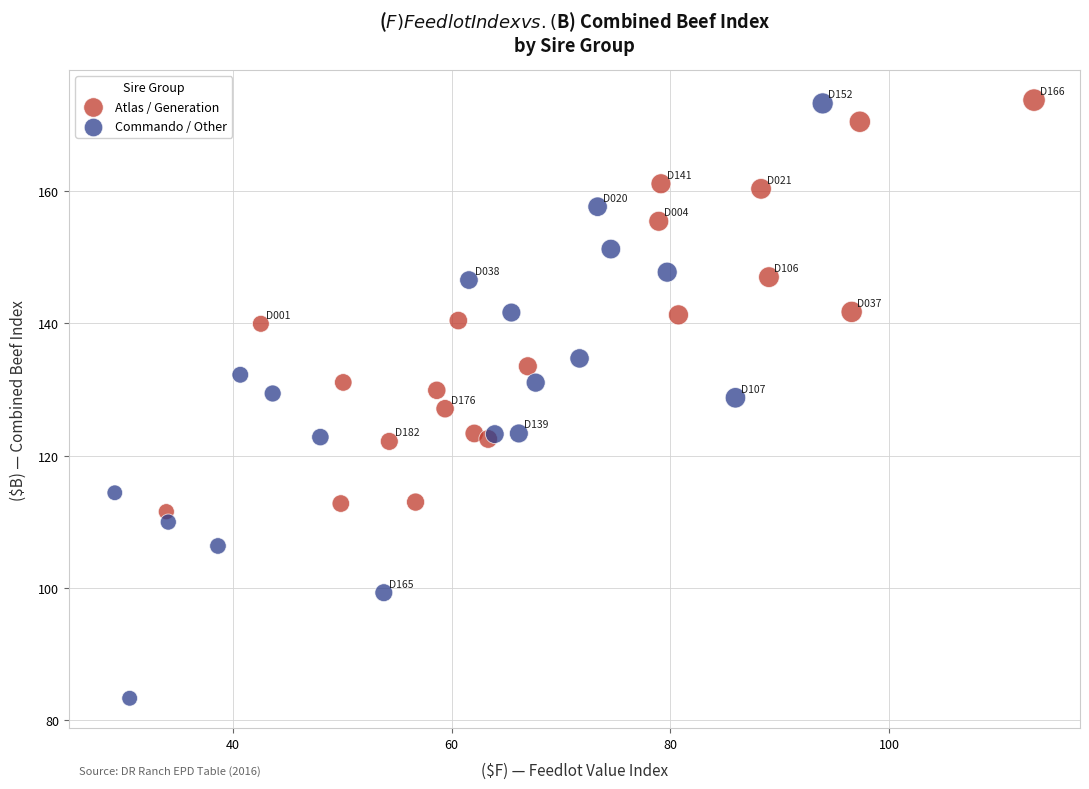

Which series has the largest Y range (max minus min)?

Commando / Other